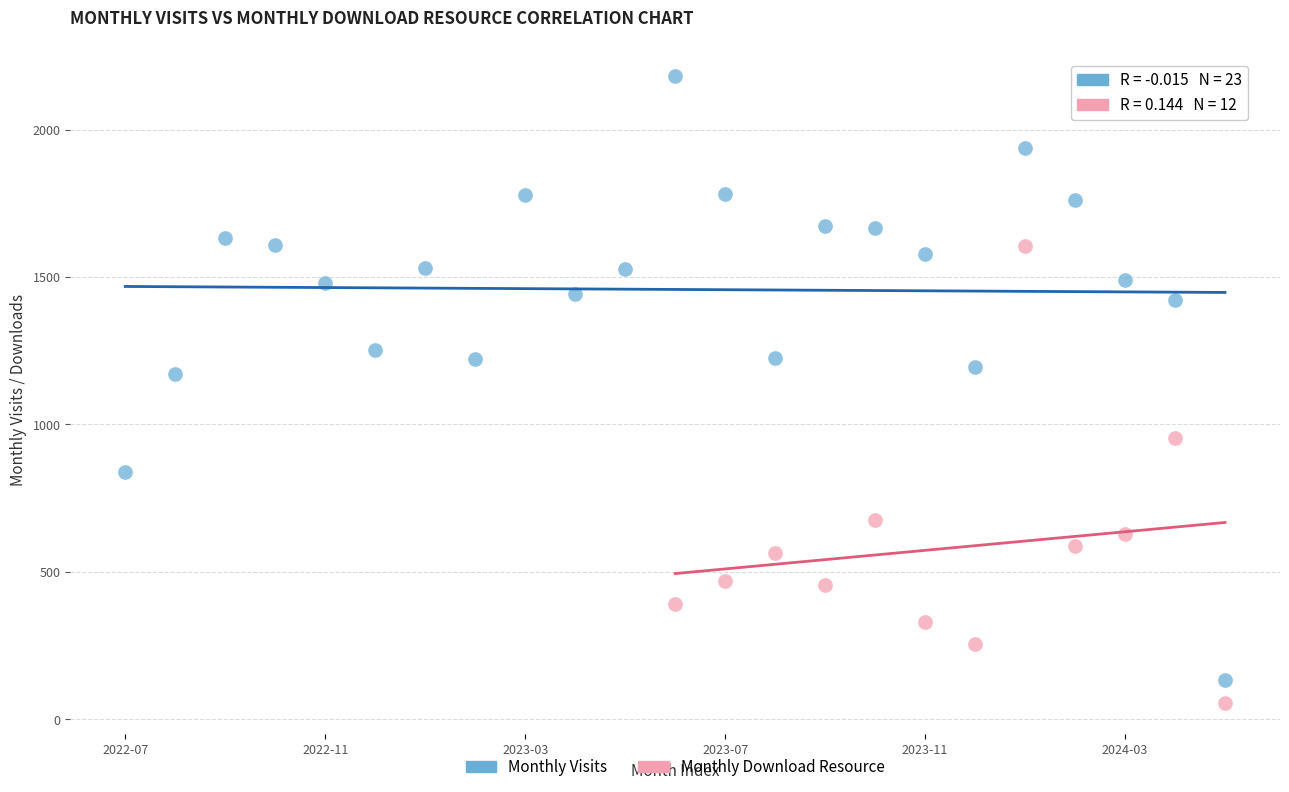

Which series contains the highest Y value?

Monthly Visits